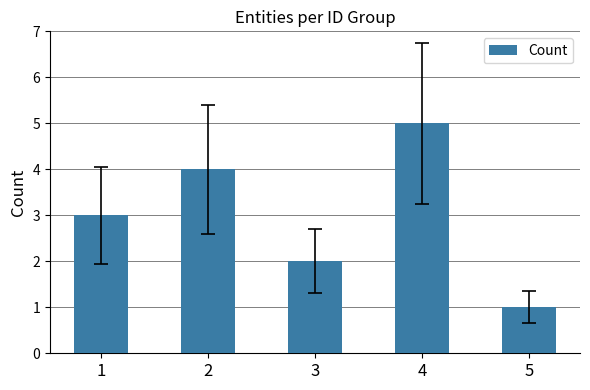

How many data points does each series have?

5